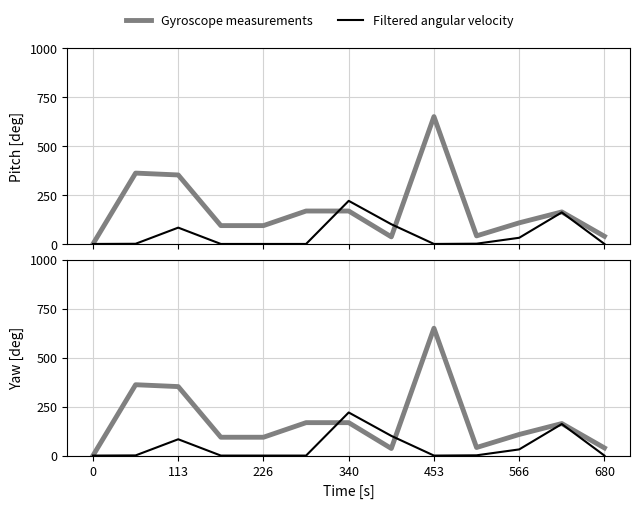

At how many categories does at least one series exceed 633?

1